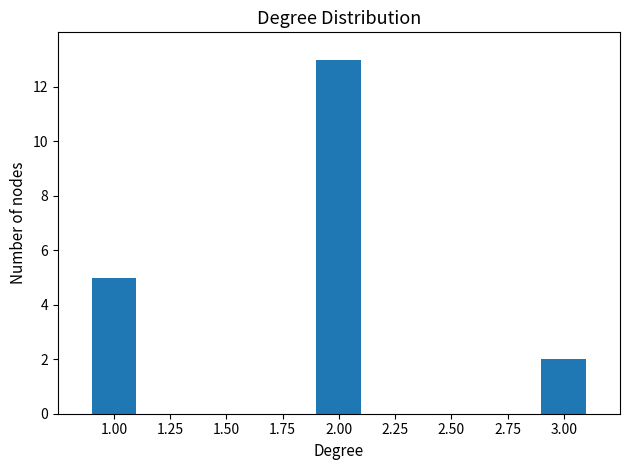

Reading left to right, extract all data points from this chart.

1.00=5	2.00=13	3.00=2